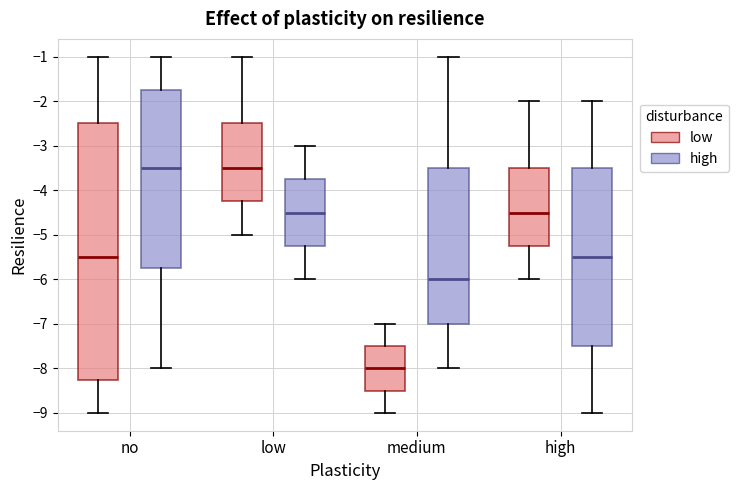

Which box is the tallest, from its lower edge to its upper edge?

no (low)